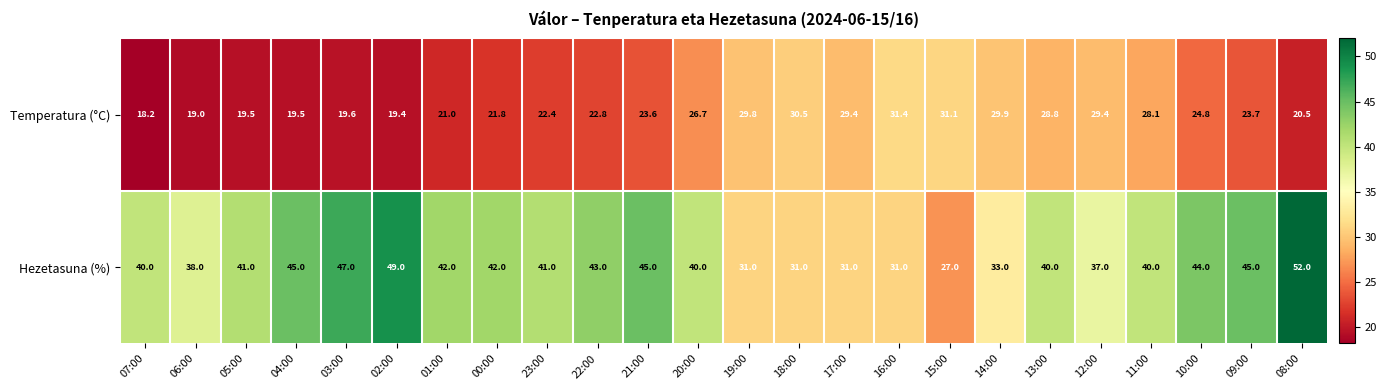

At which label is Temperatura (°C) closest to 24?

09:00